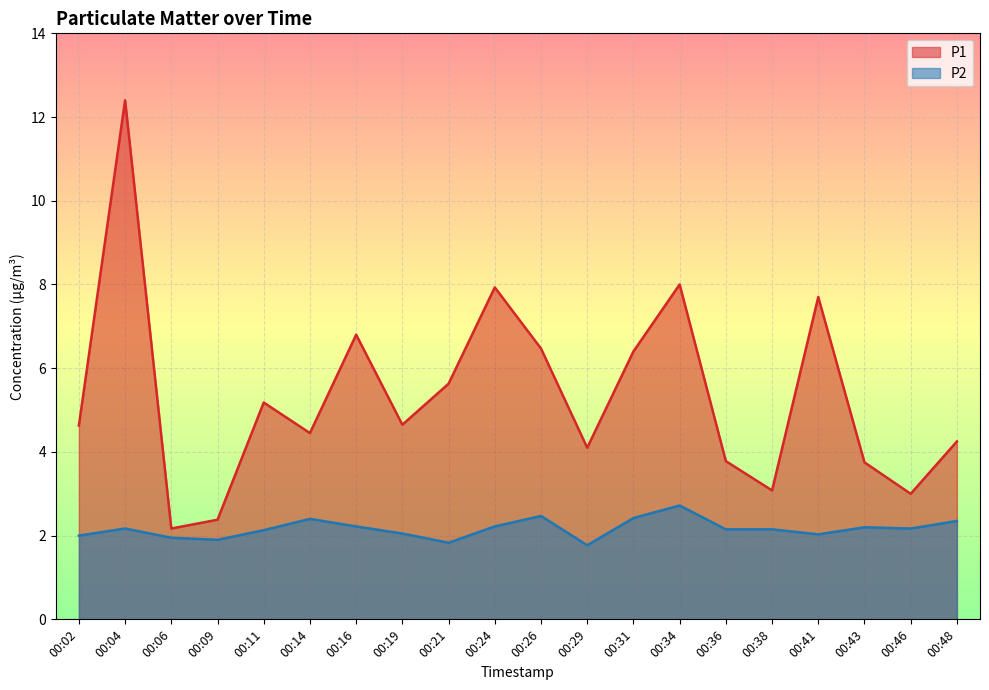

What is the sum of the P1 values at 00:29 and 00:26?

10.6